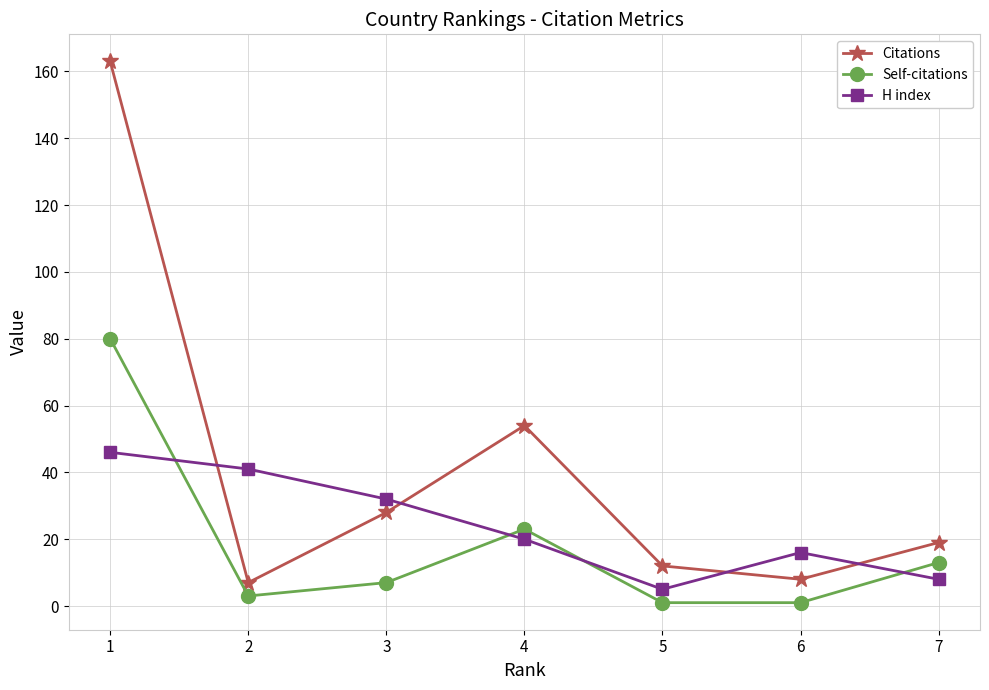

What is the highest value of the H index series?

46